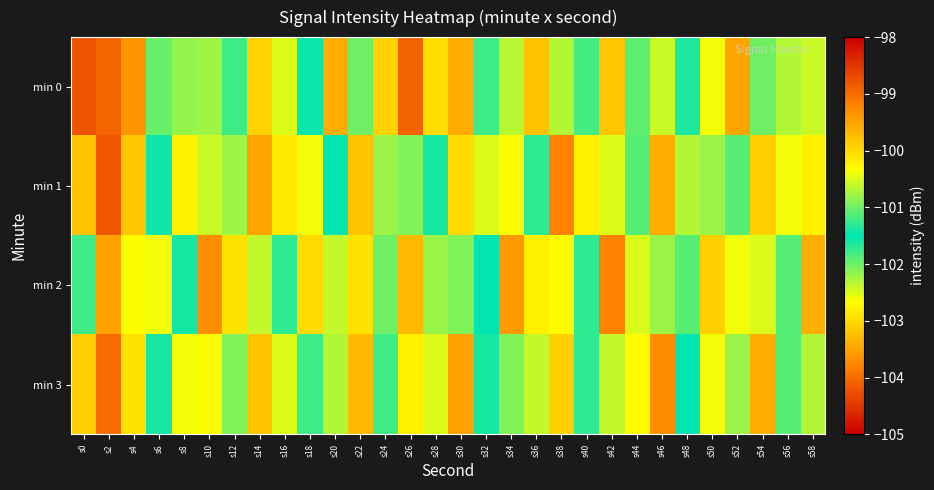

What is the greatest value displayed?

-98.8